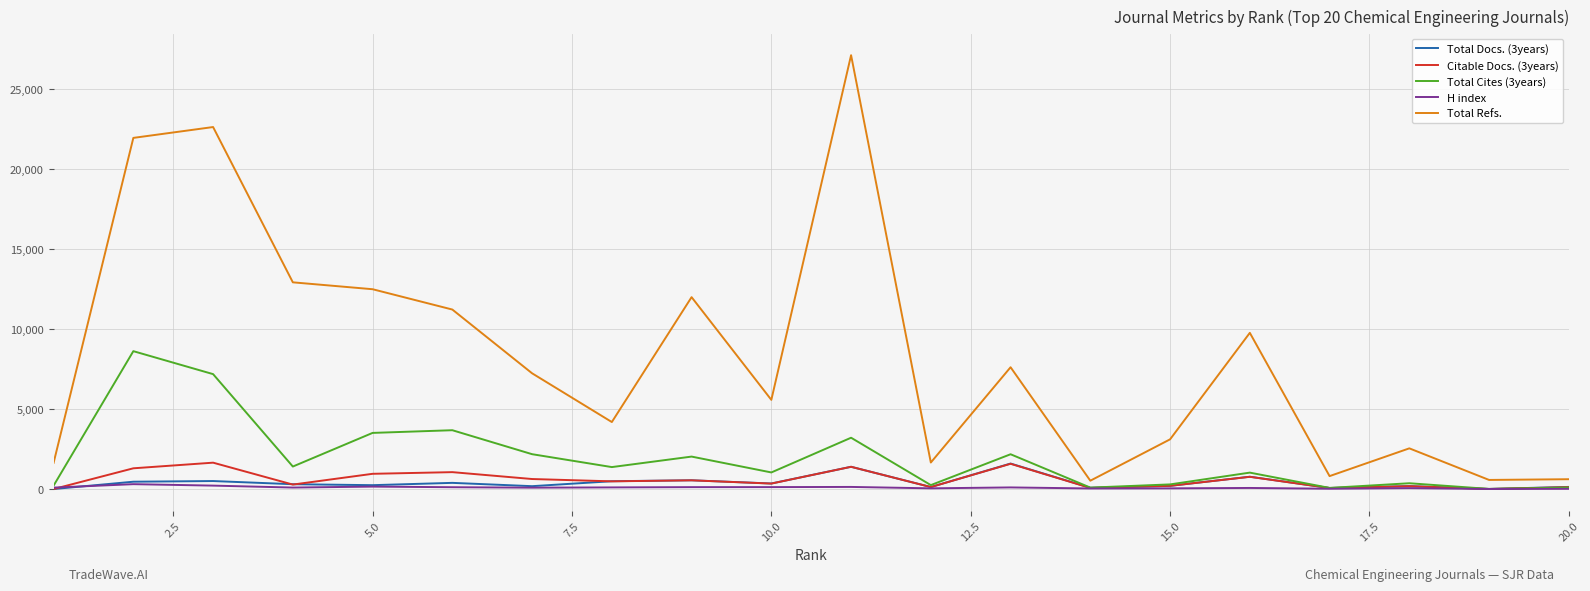

What is the greatest value displayed?

27135